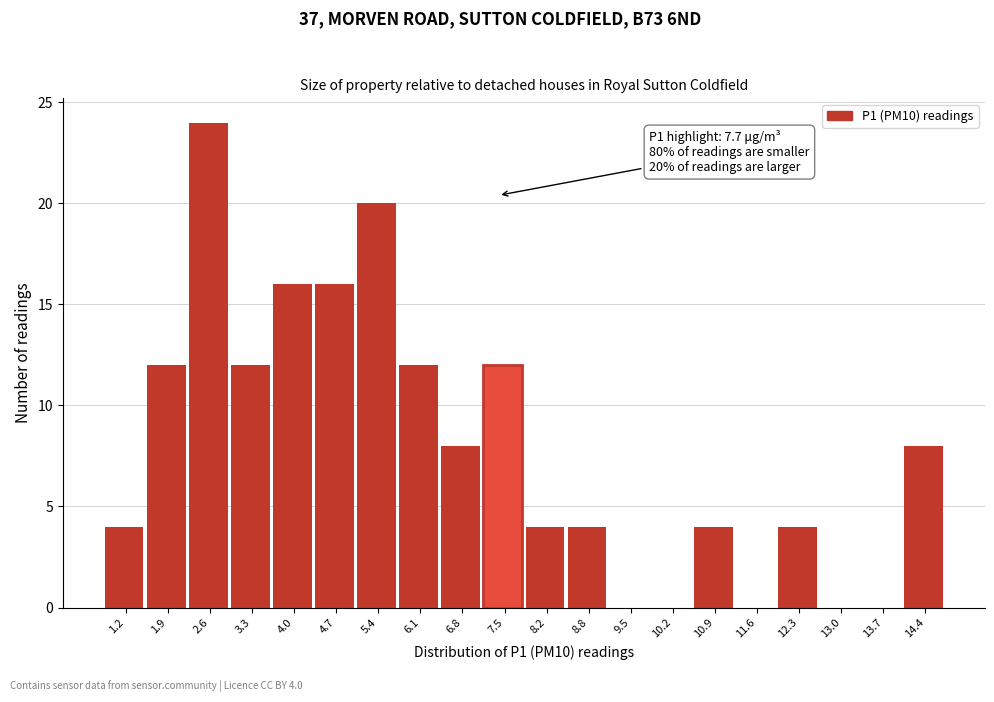

Reading left to right, what are all the values shown in this chart?

1.2=4	1.9=12	2.6=24	3.3=12	4.0=16	4.7=16	5.4=20	6.1=12	6.8=8	7.5=12	8.2=4	8.8=4	9.5=0	10.2=0	10.9=4	11.6=0	12.3=4	13.0=0	13.7=0	14.4=8